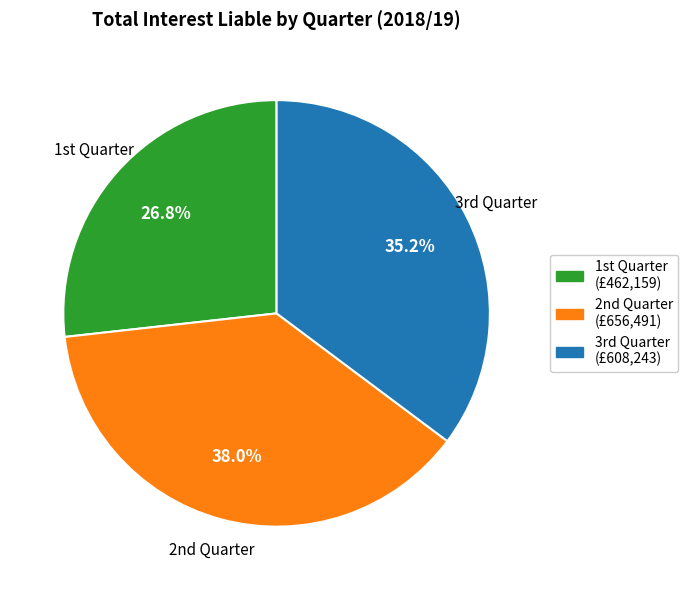

Count the number of slices in the pie.

3